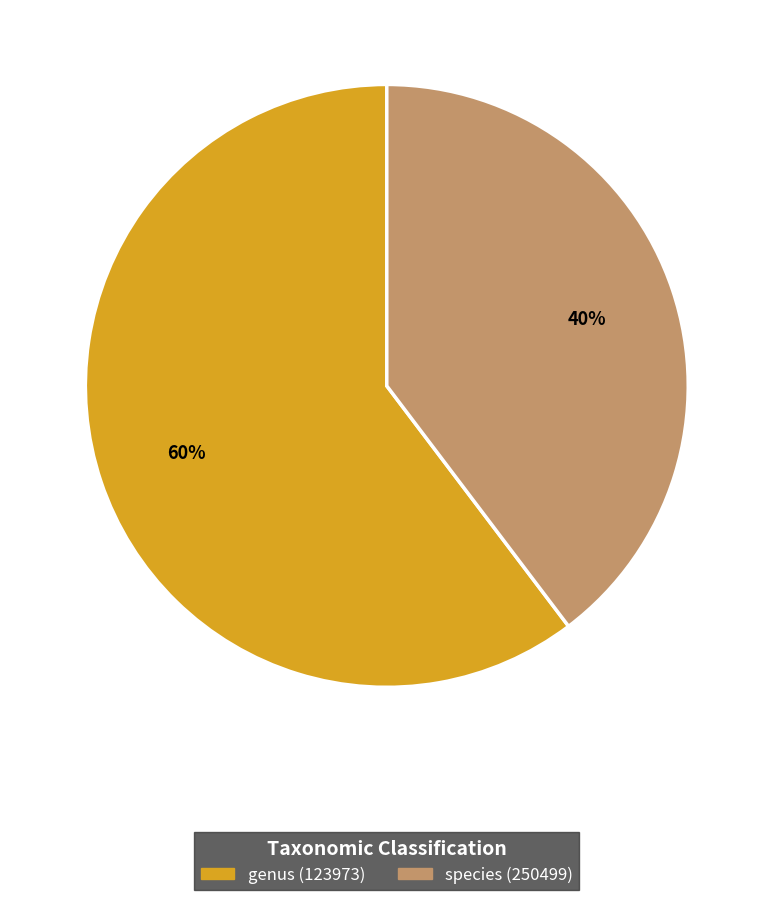

To the nearest percent, what is the combined percentage of species (250499) and genus (123973)?

100%